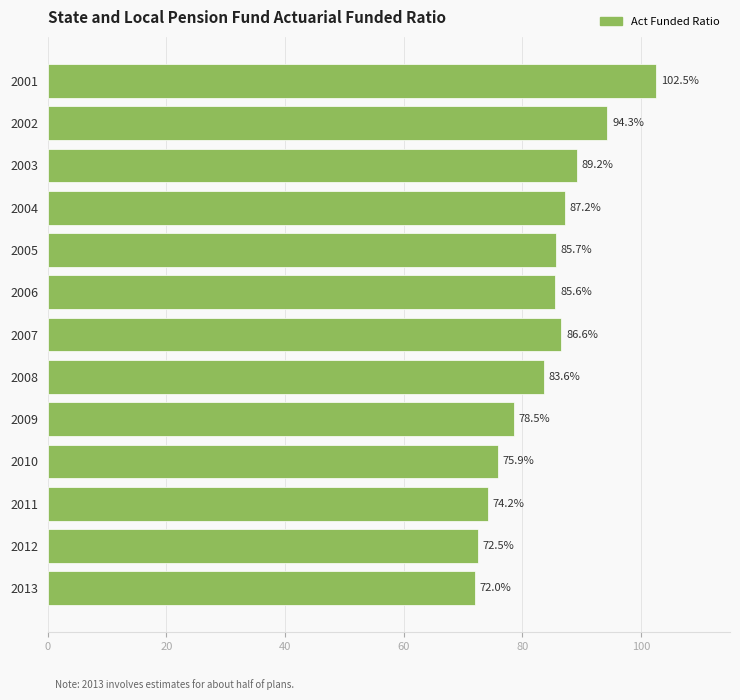

Which label corresponds to the smallest value in the chart?

2013